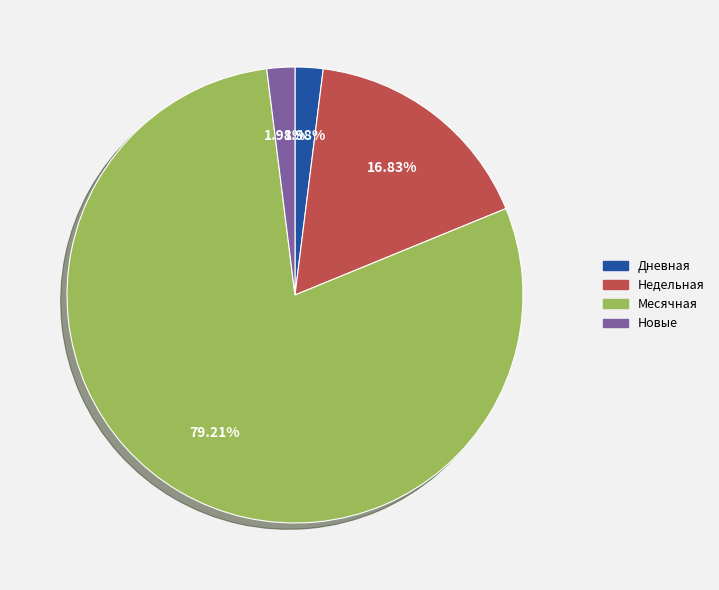

Is there any slice that represents more than half of the pie?

Yes